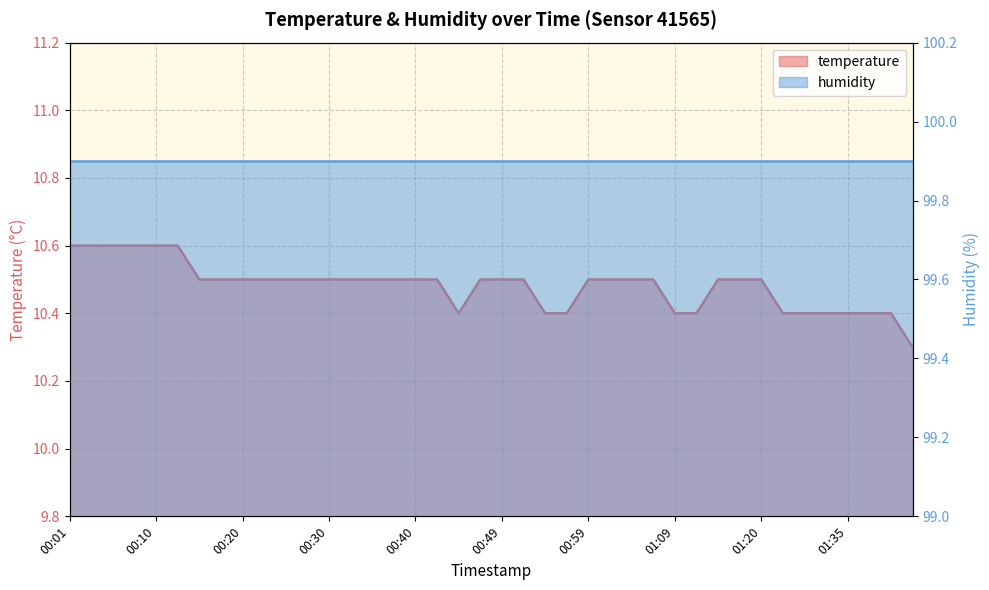

At which category does the chart reach its peak across all series?

00:01